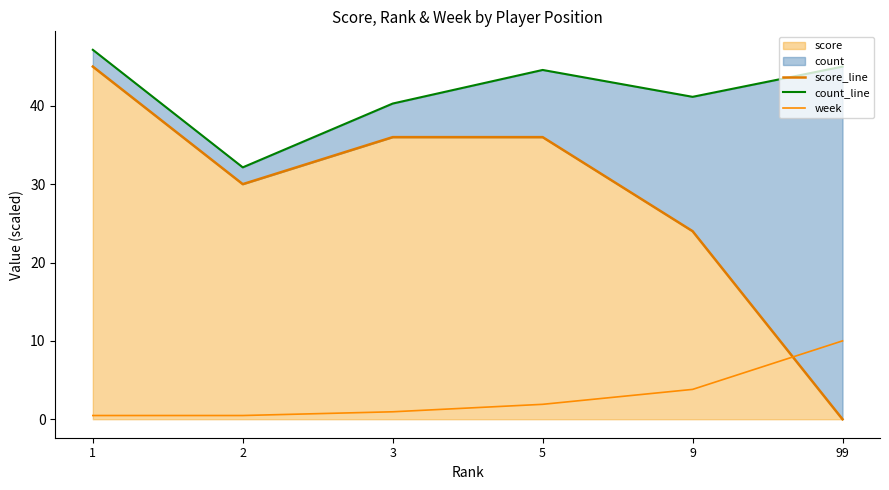

True or false: count_line has more than 0 interior local peaks.

True